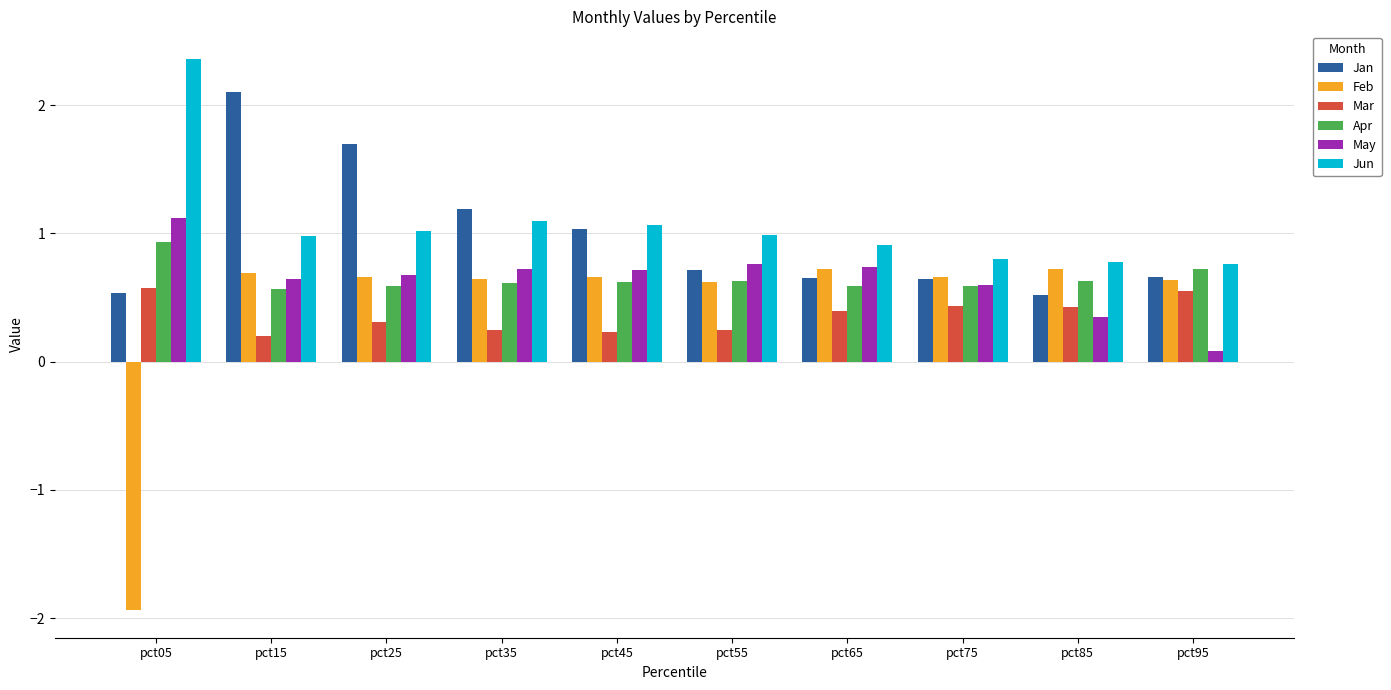

Which series changed the most between pct05 and pct85?

Feb